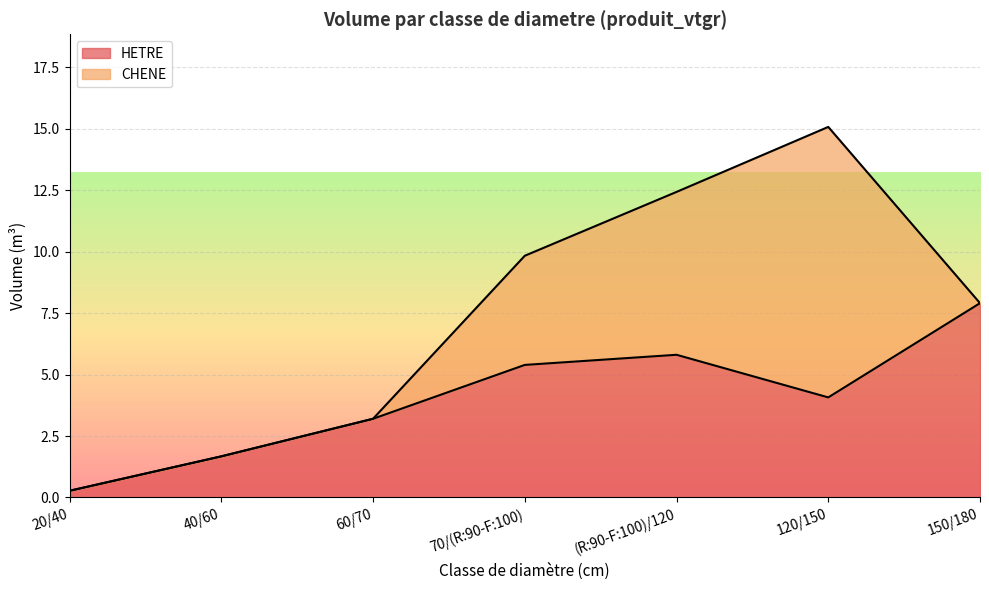

What position from the right is 20/40?

7